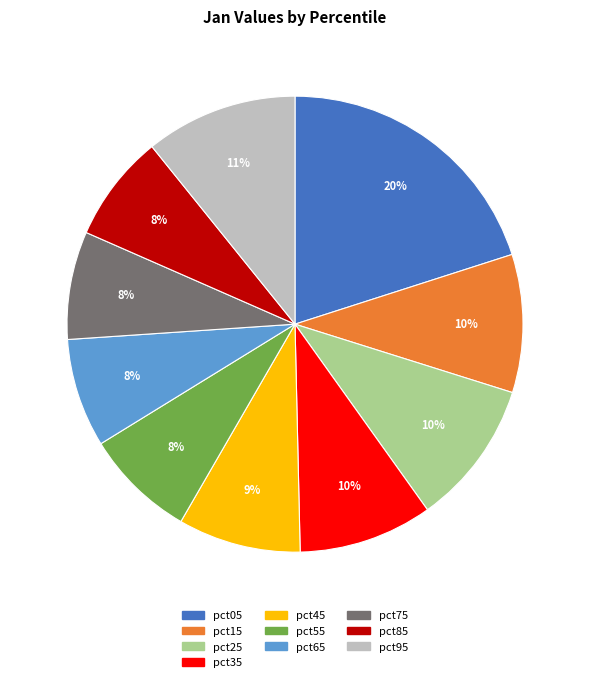

The pct55 slice represents 8% of the pie. True or false?

True